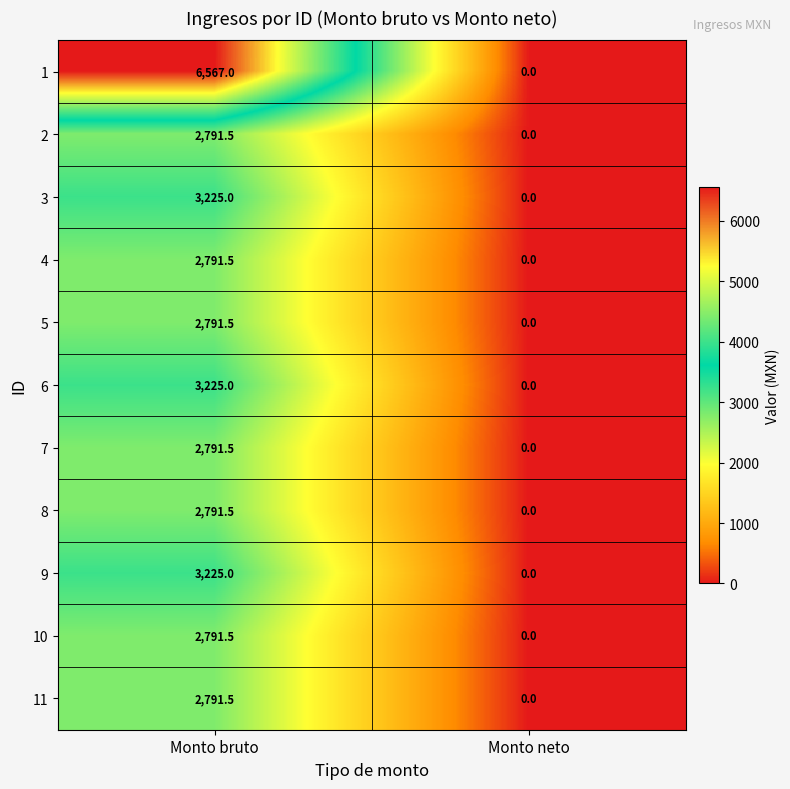

What is the sum of the 8 values at Monto bruto and Monto neto?

2791.5